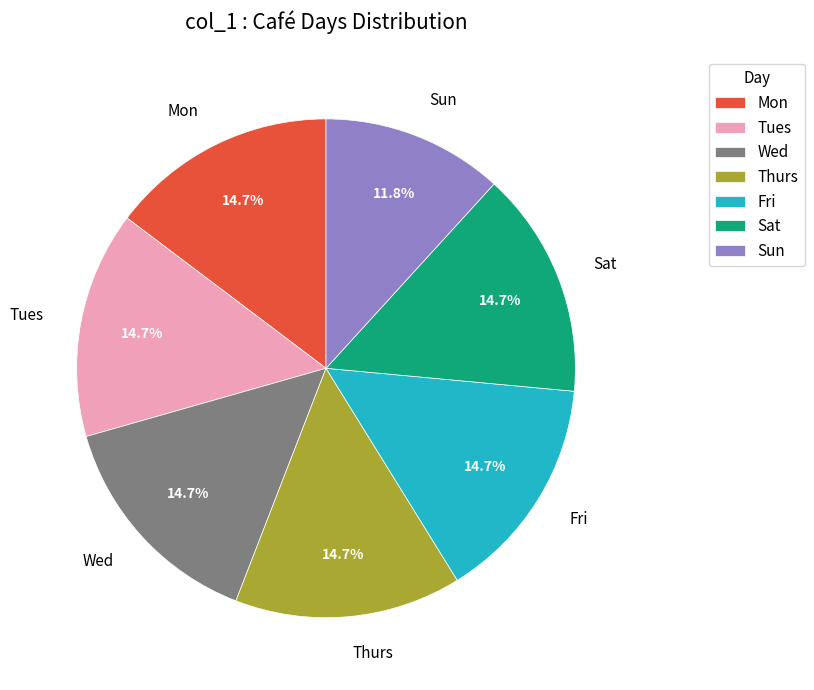

How many slices are in this pie chart?

7